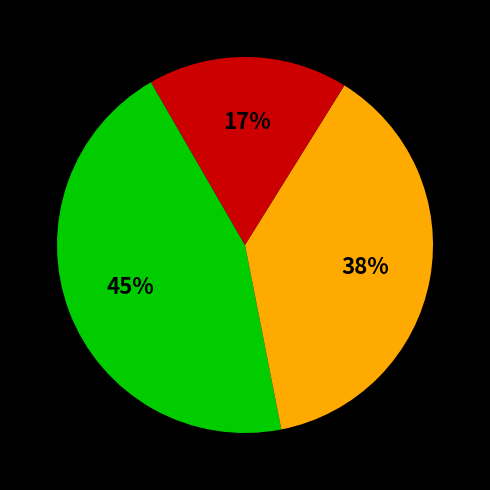

To the nearest percent, what is the average slice percentage?

33%